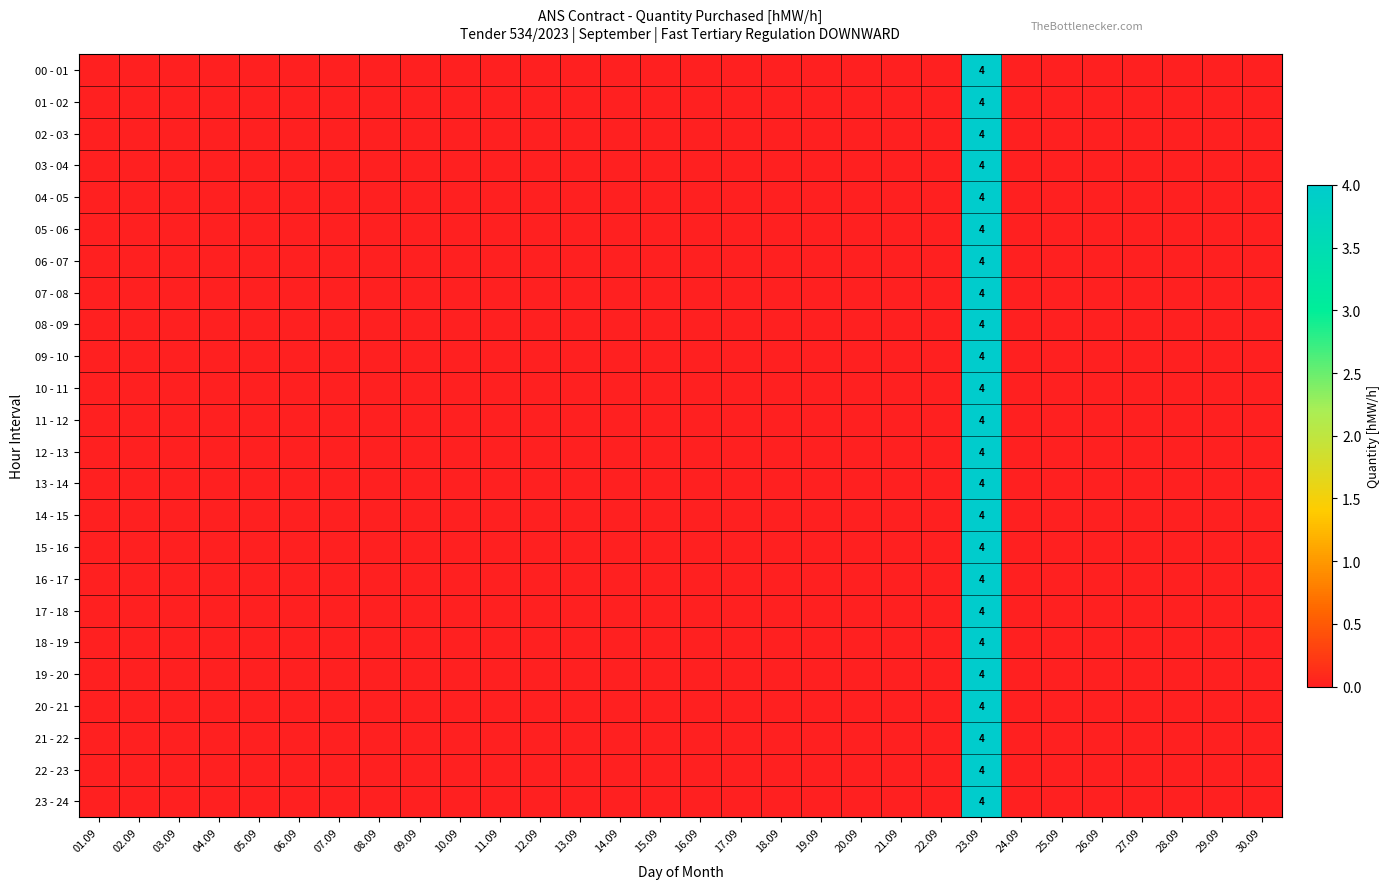

How many data points does each series have?

30